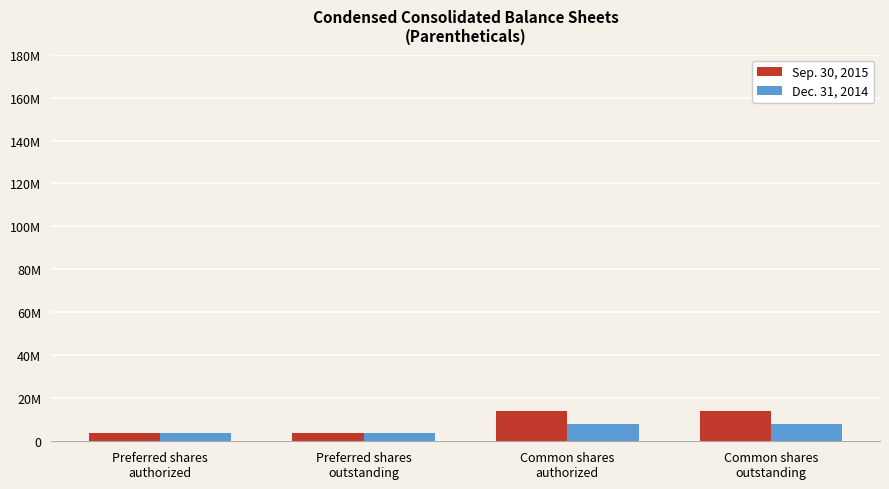

What are all the series names shown in the legend?

Sep. 30, 2015, Dec. 31, 2014